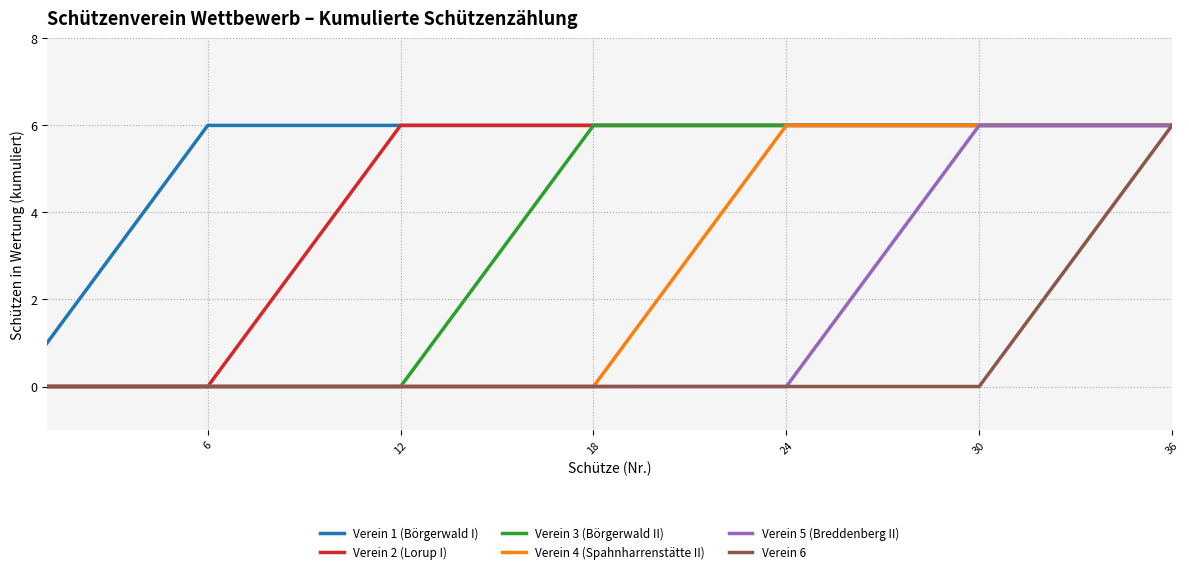

Rank the series by their average value, from highest to lowest.

Verein 1 (Börgerwald I), Verein 2 (Lorup I), Verein 3 (Börgerwald II), Verein 4 (Spahnharrenstätte II), Verein 5 (Breddenberg II), Verein 6